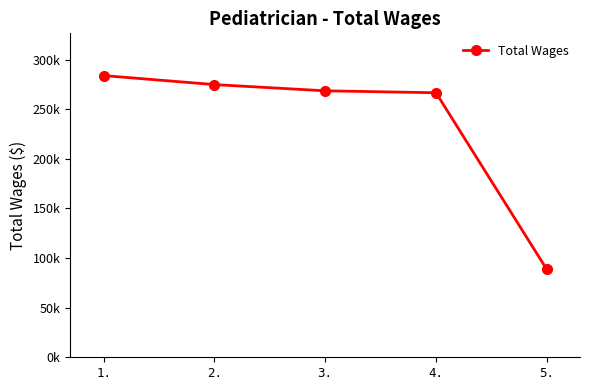

Is this an area chart (filled region under the line)?

No